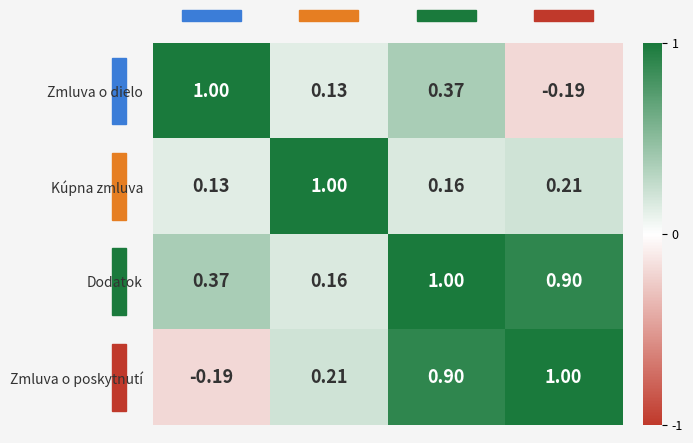

Which series has the largest total across all categories?

Dodatok